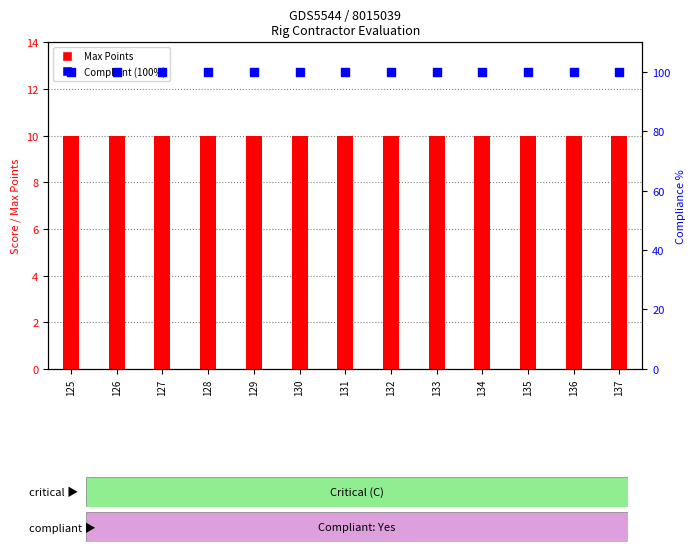

At which category is the sum across all series the highest?

125